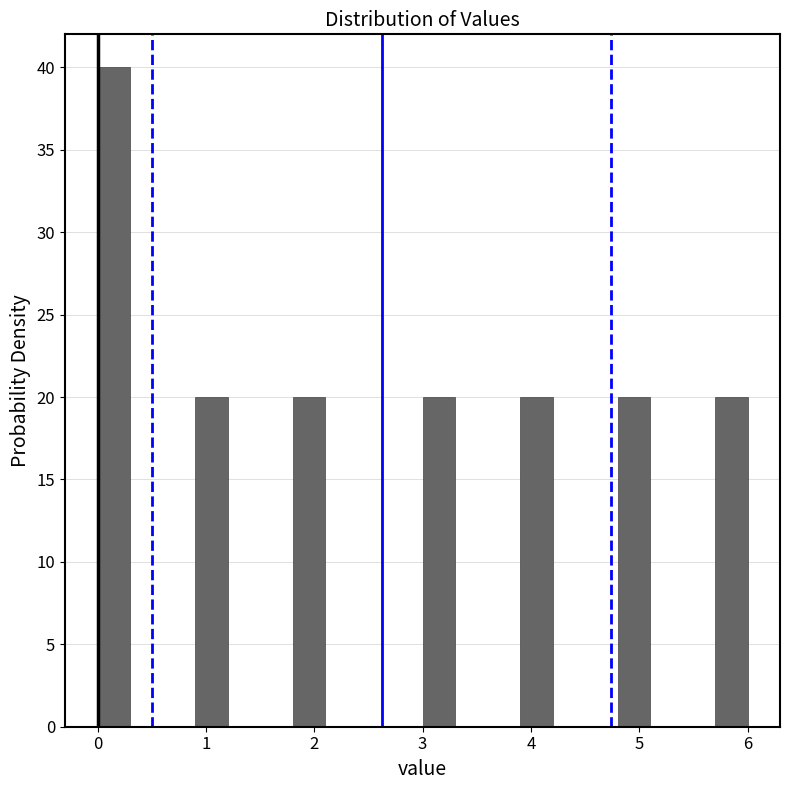

Around what value on the x-axis is the tallest bar? Give the approximate position of its centre, as read against the axis.

0.2